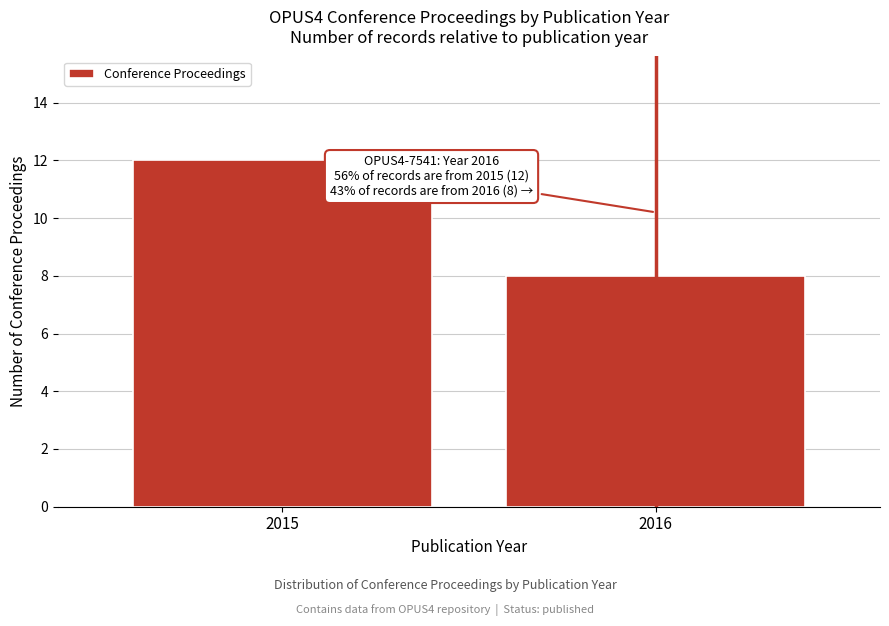

Reading right to left, extract all data points from this chart.

8	12